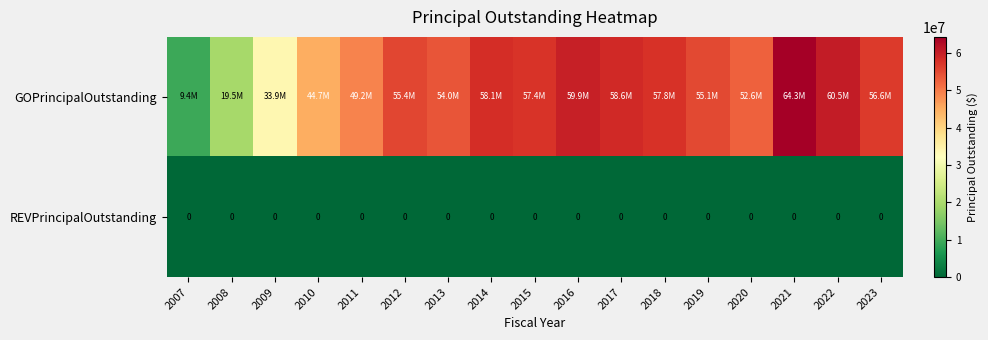

True or false: REVPrincipalOutstanding has a value of 0 at 2014.

True